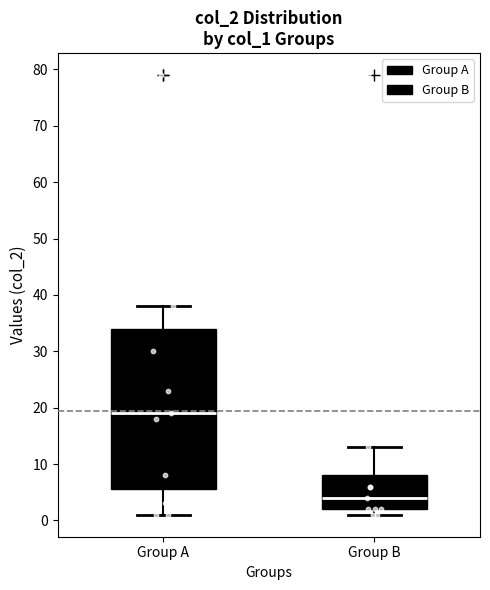

Which box is the tallest, from its lower edge to its upper edge?

Group A